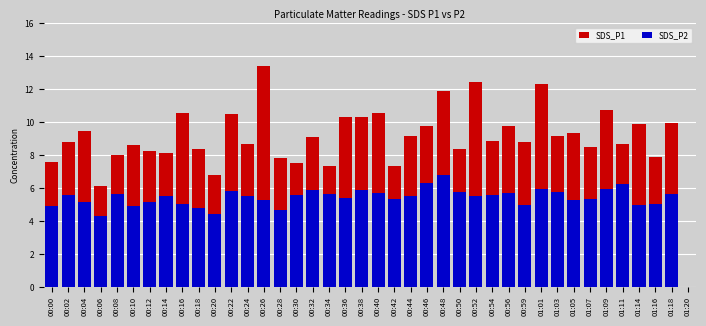

Which series has the largest total across all categories?

SDS_P1